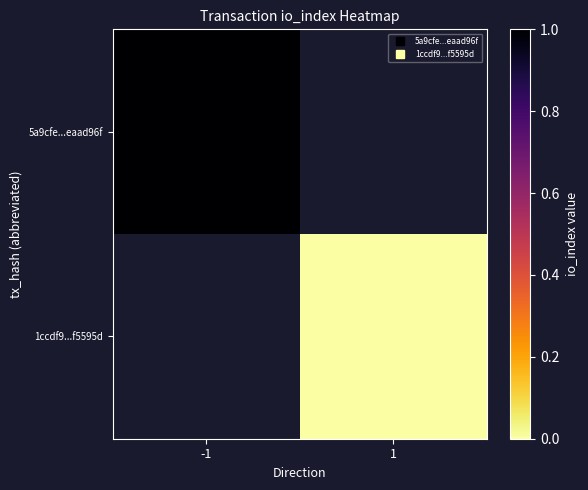

List the series in order of their overall mean, lowest first.

5a9cfe...eaad96f, 1ccdf9...f5595d